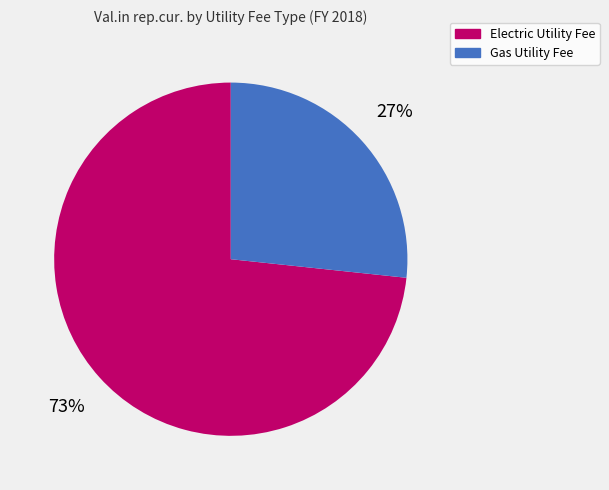

What is the smallest slice in the pie chart?

Gas Utility Fee